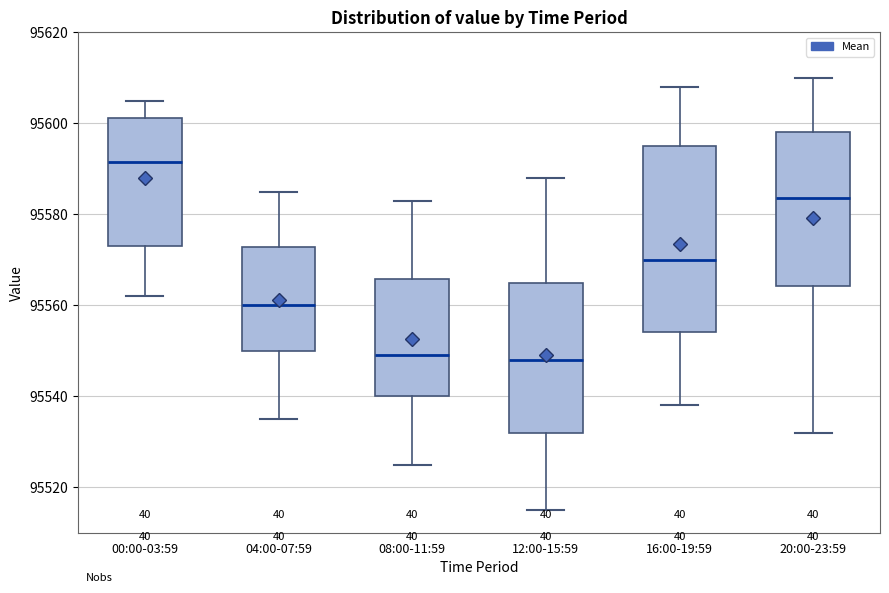

Reading left to right, transcribe this box plot: for each box, give where its median line is, the range the box spans, and where its two whiskers end, as read against the y-axis. The values are not printed on the chart, so give them approximately, as read against the axis.

00:00-03:59: median 95592, box 95574 to 95602, whiskers 95562 to 95606
04:00-07:59: median 95560, box 95550 to 95572, whiskers 95536 to 95586
08:00-11:59: median 95550, box 95540 to 95566, whiskers 95526 to 95584
12:00-15:59: median 95548, box 95532 to 95566, whiskers 95516 to 95588
16:00-19:59: median 95570, box 95554 to 95596, whiskers 95538 to 95608
20:00-23:59: median 95584, box 95564 to 95598, whiskers 95532 to 95610